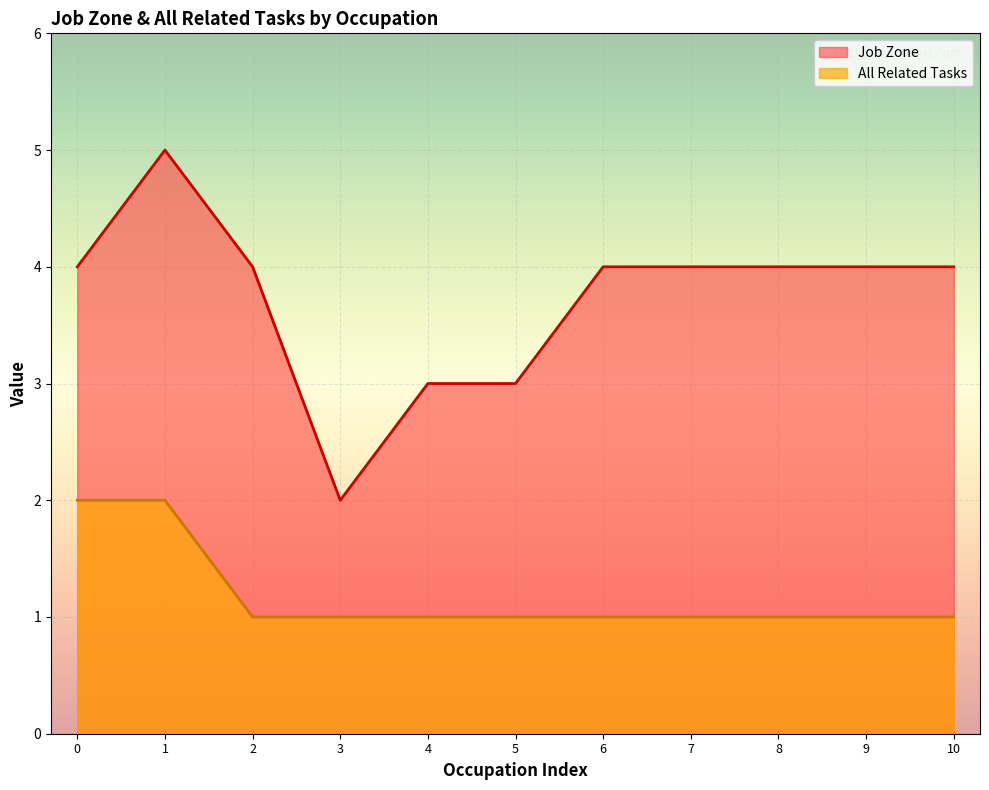

Reading left to right, what are all the values shown in this chart?

Job Zone: 0=4	1=5	2=4	3=2	4=3	5=3	6=4	7=4	8=4	9=4	10=4
All Related Tasks: 0=2	1=2	2=1	3=1	4=1	5=1	6=1	7=1	8=1	9=1	10=1